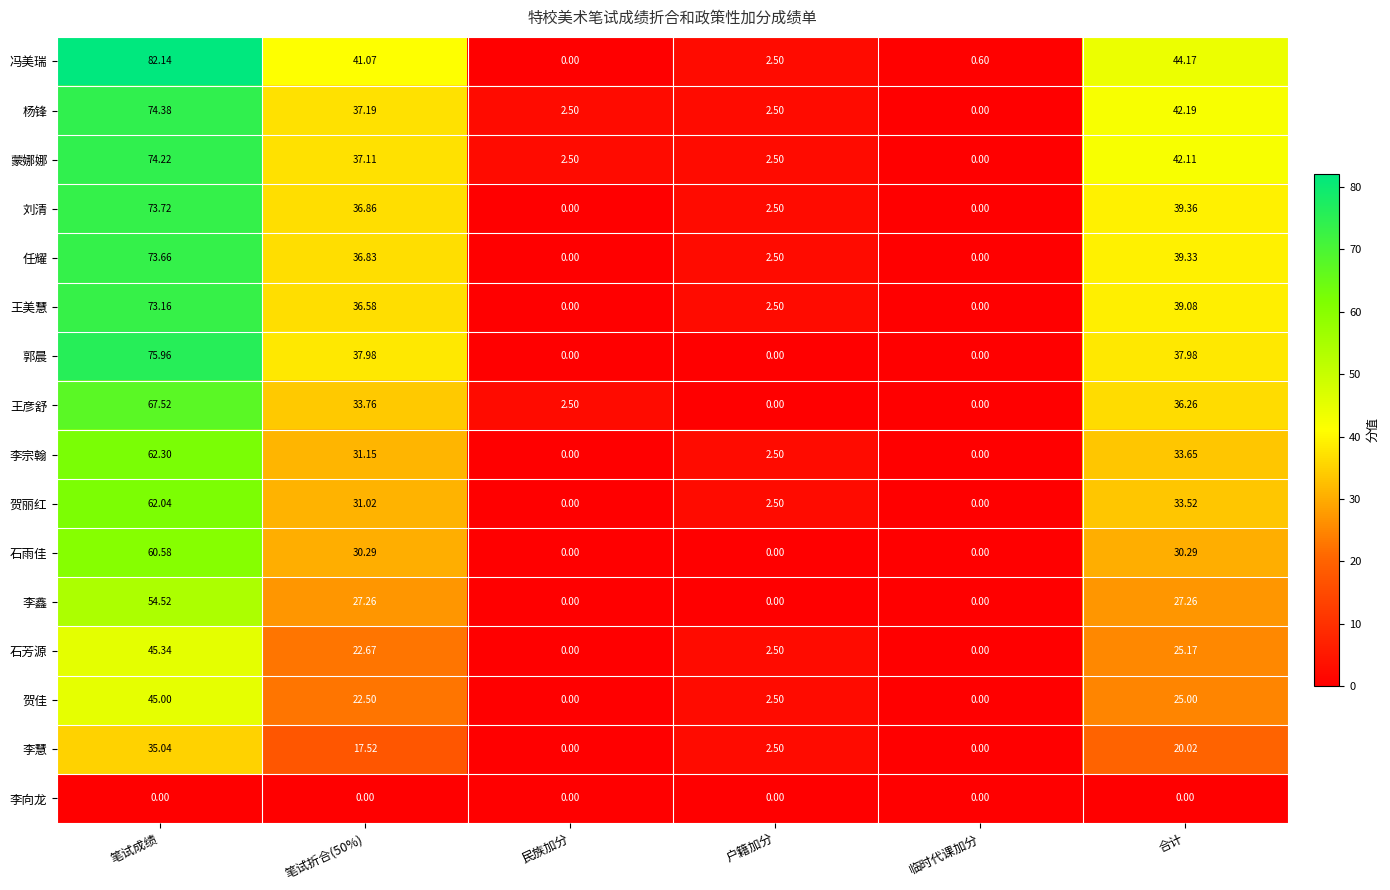

Which label corresponds to the largest value in the chart?

笔试成绩